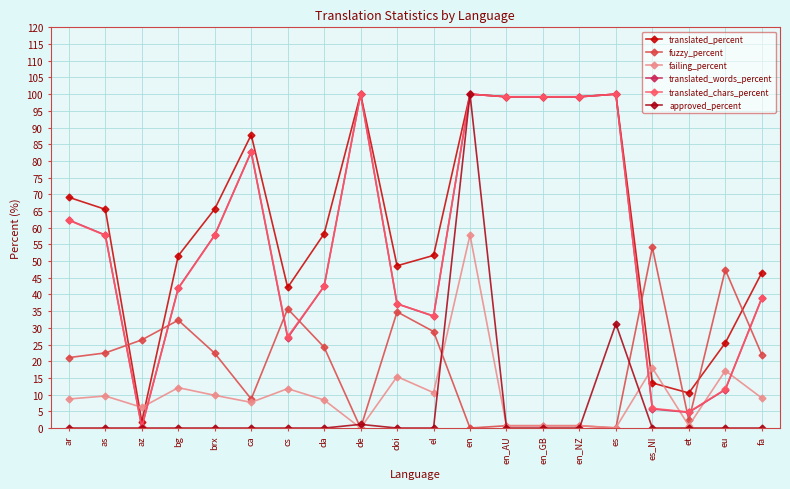

True or false: translated_chars_percent has more than 1 interior local peaks.

True